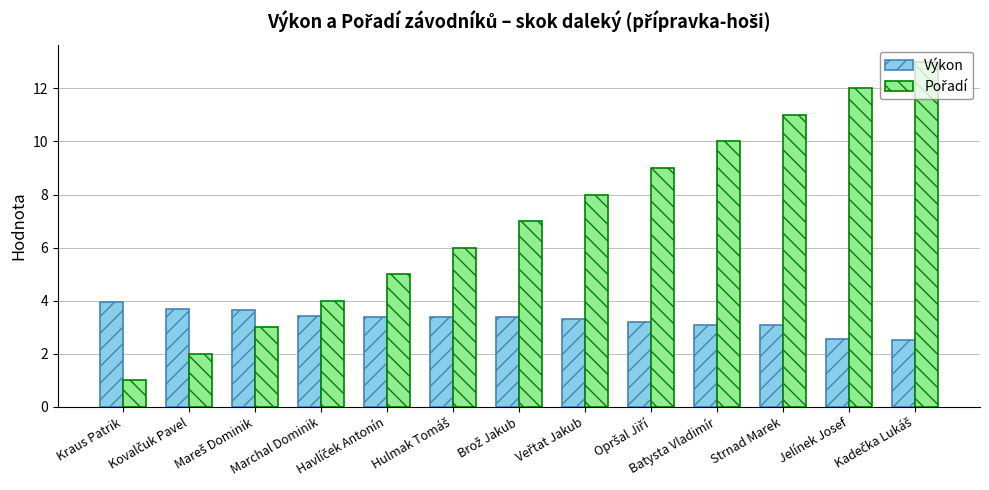

What is the average value of the Výkon series?

3.3